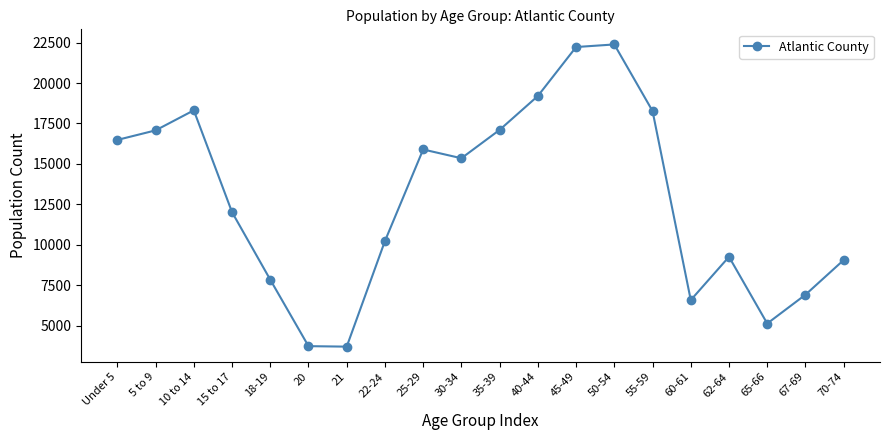

What is the difference between the maximum and minimum values?

18694